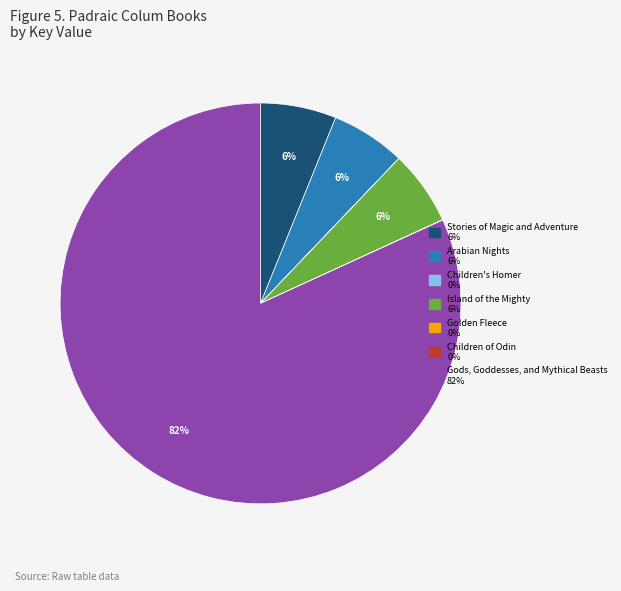

Is it true that Stories of Magic and Adventure is 11% of the pie?

False